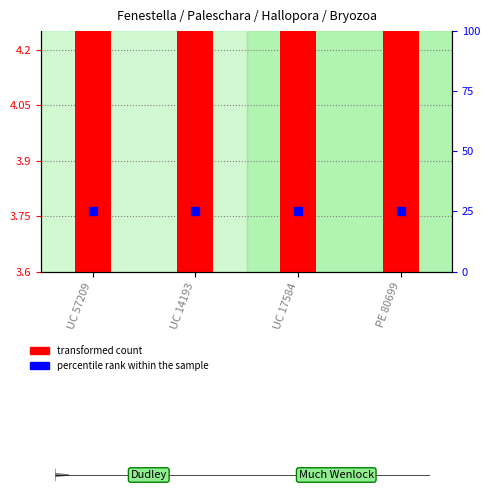

Which series reaches the maximum Y coordinate?

percentile rank within the sample